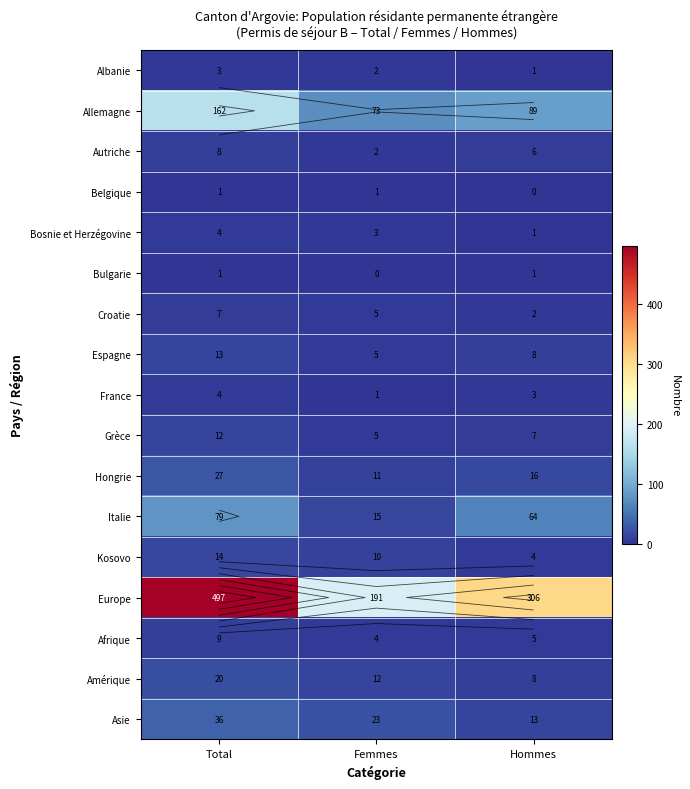

Is the value of Bulgarie at Femmes greater than the value of Grèce at Total?

No